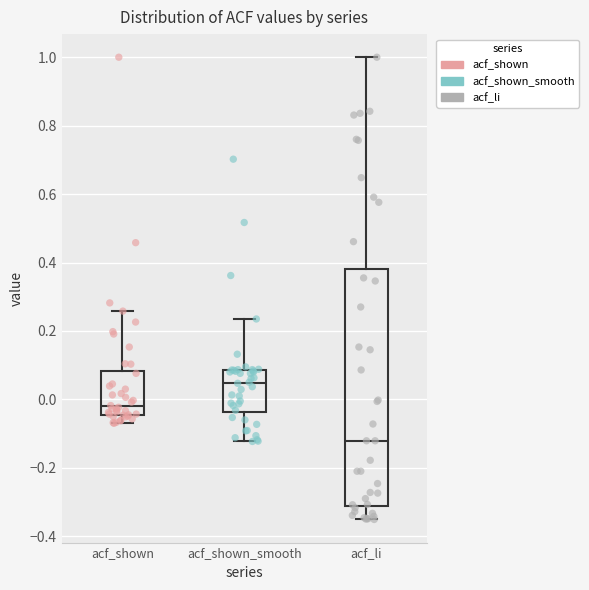

Which box has the lowest median line?

acf_li